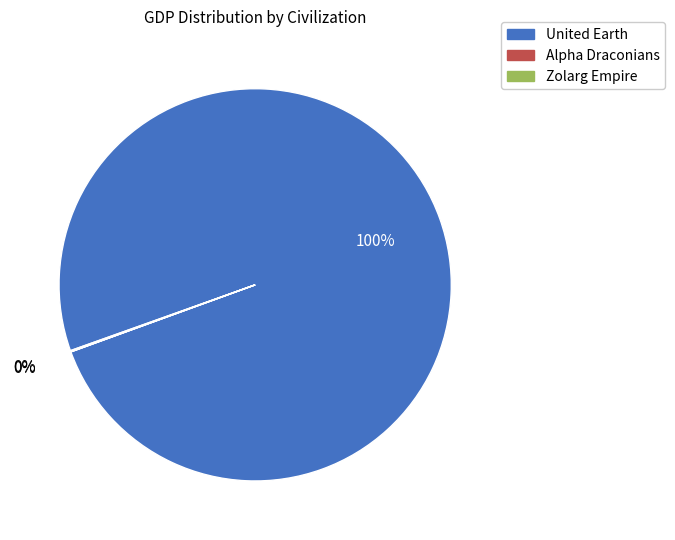

Is there a majority slice in this chart?

Yes